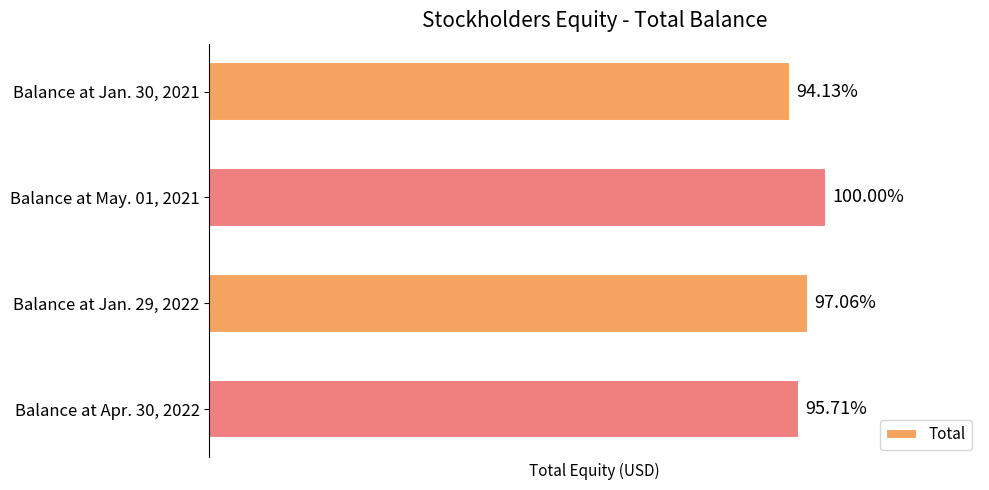

Are the bars horizontal?

Yes